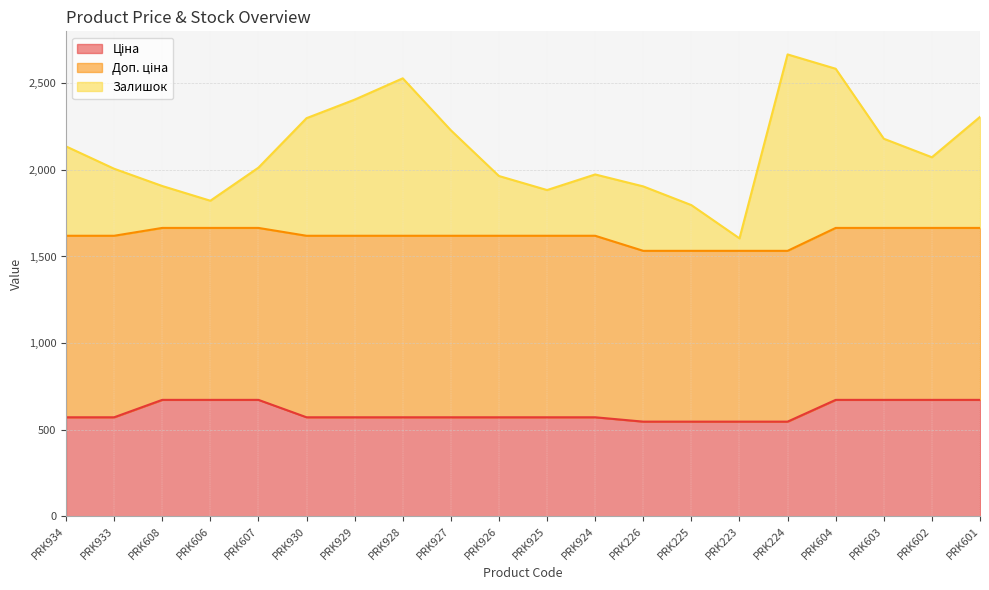

True or false: Залишок and Ціна cross at least once.

False